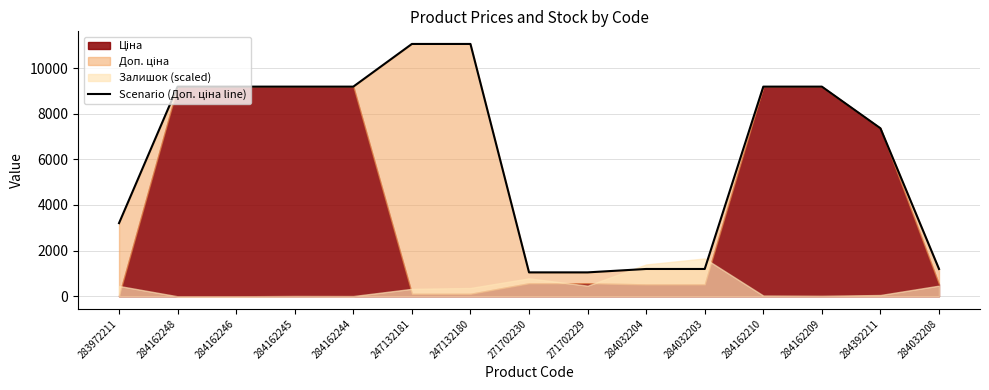

Approximately how many times larger is the value at 284162245 compared to 284162244?

1.0